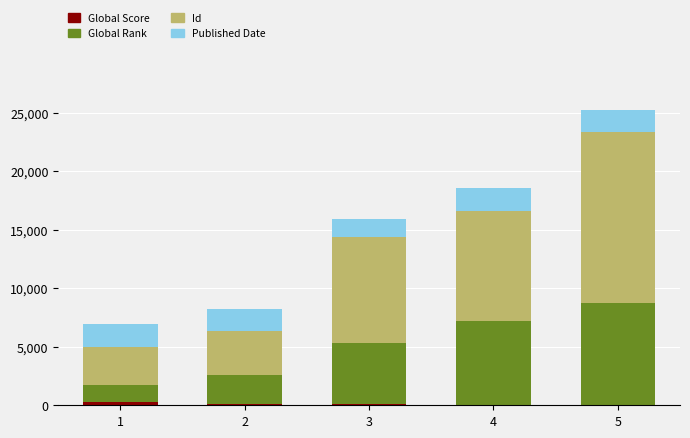

How many categories are shown in the chart?

5